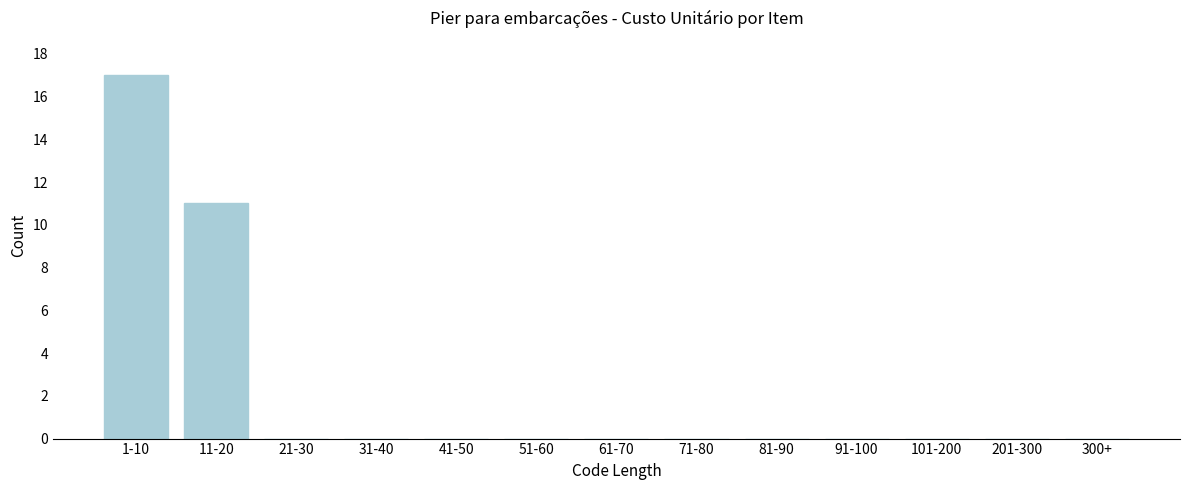

Reading left to right, extract all data points from this chart.

1-10=17	11-20=11	21-30=0	31-40=0	41-50=0	51-60=0	61-70=0	71-80=0	81-90=0	91-100=0	101-200=0	201-300=0	300+=0